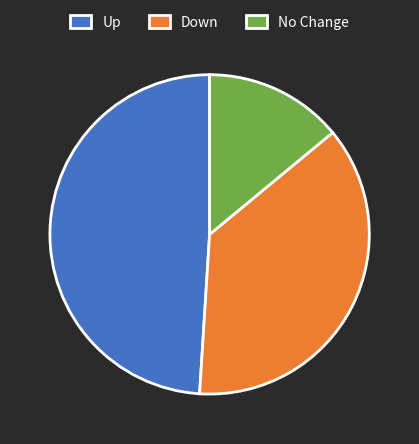

Does Up account for over 50% of the chart?

No